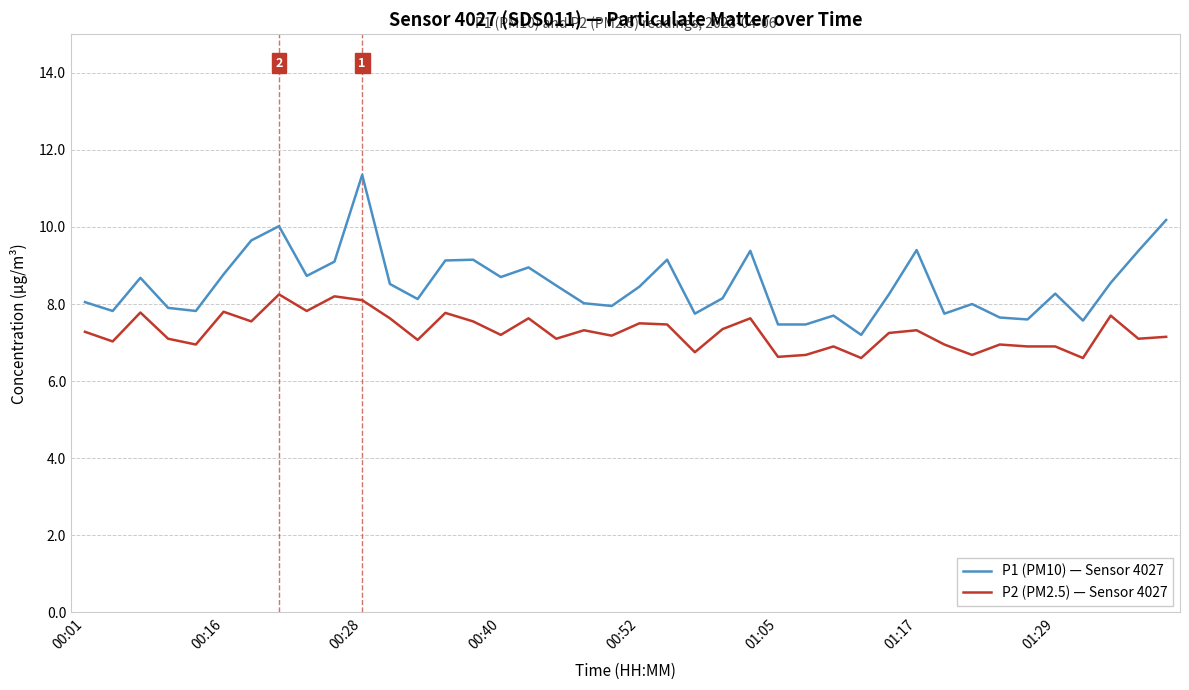

True or false: P1 (PM10) — Sensor 4027 and P2 (PM2.5) — Sensor 4027 intersect in this chart.

False